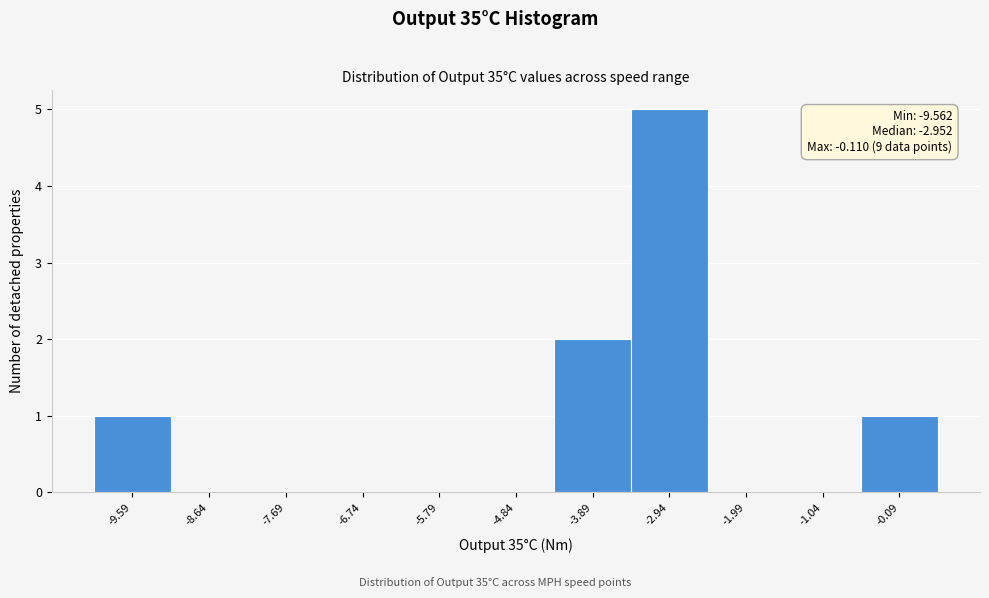

Over which range of the x-axis is the bar tallest?

-3.4 to -2.5